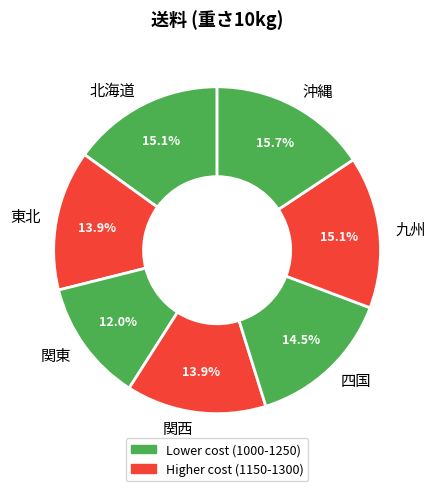

Does 東北 account for over 50% of the chart?

No